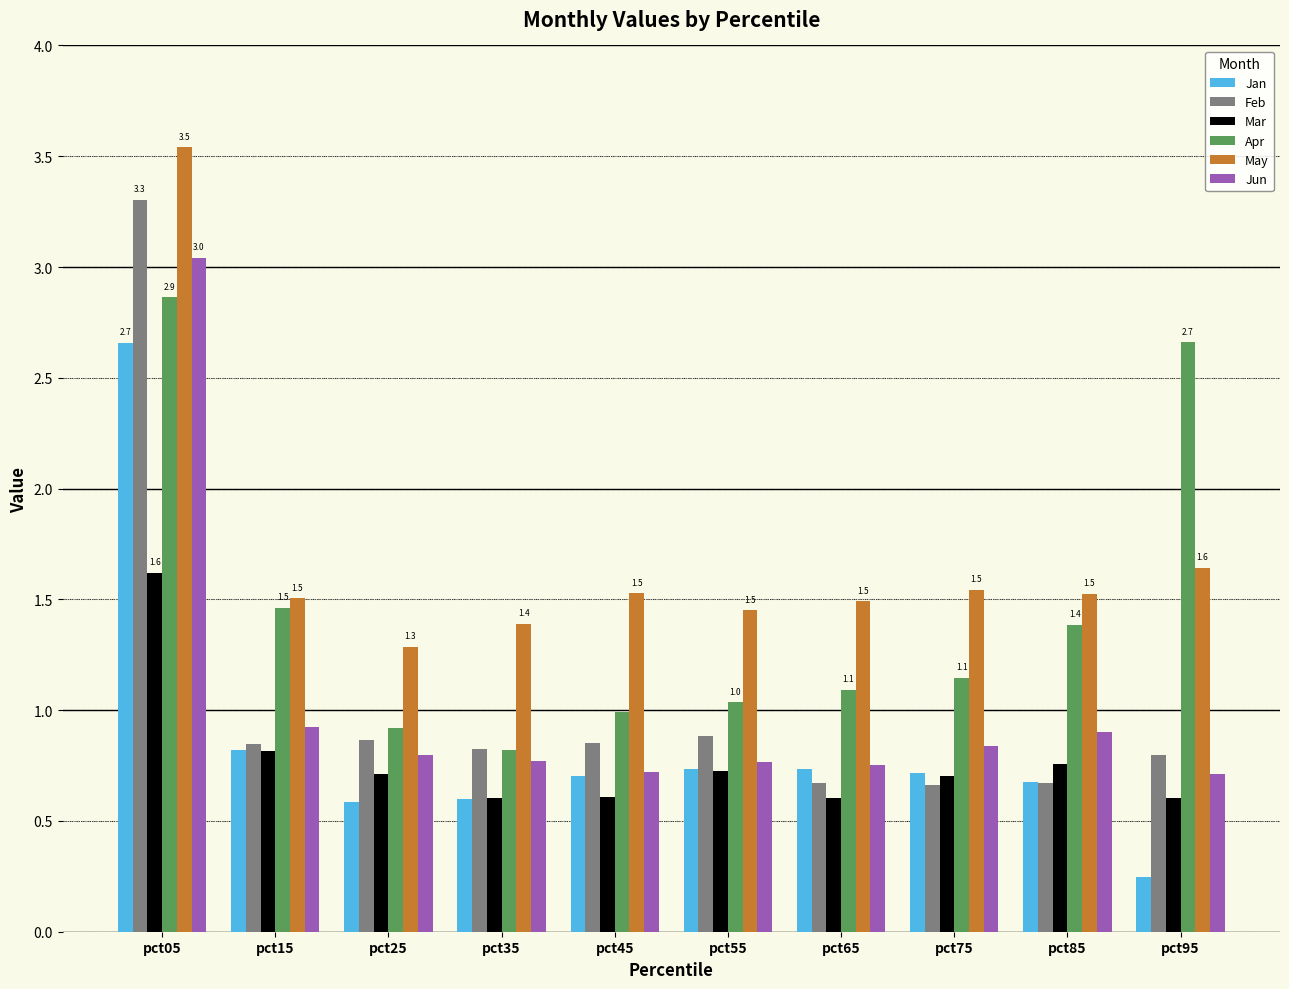

Which series has the largest range (max minus min)?

Feb